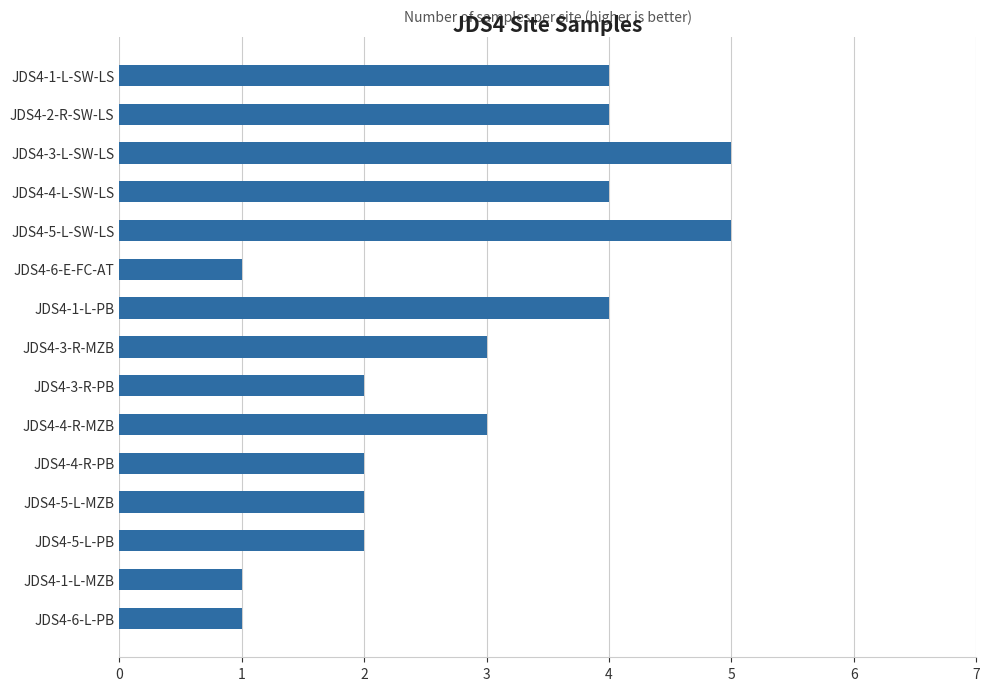

What is the label of the 13th bar from the top?

JDS4-5-L-PB